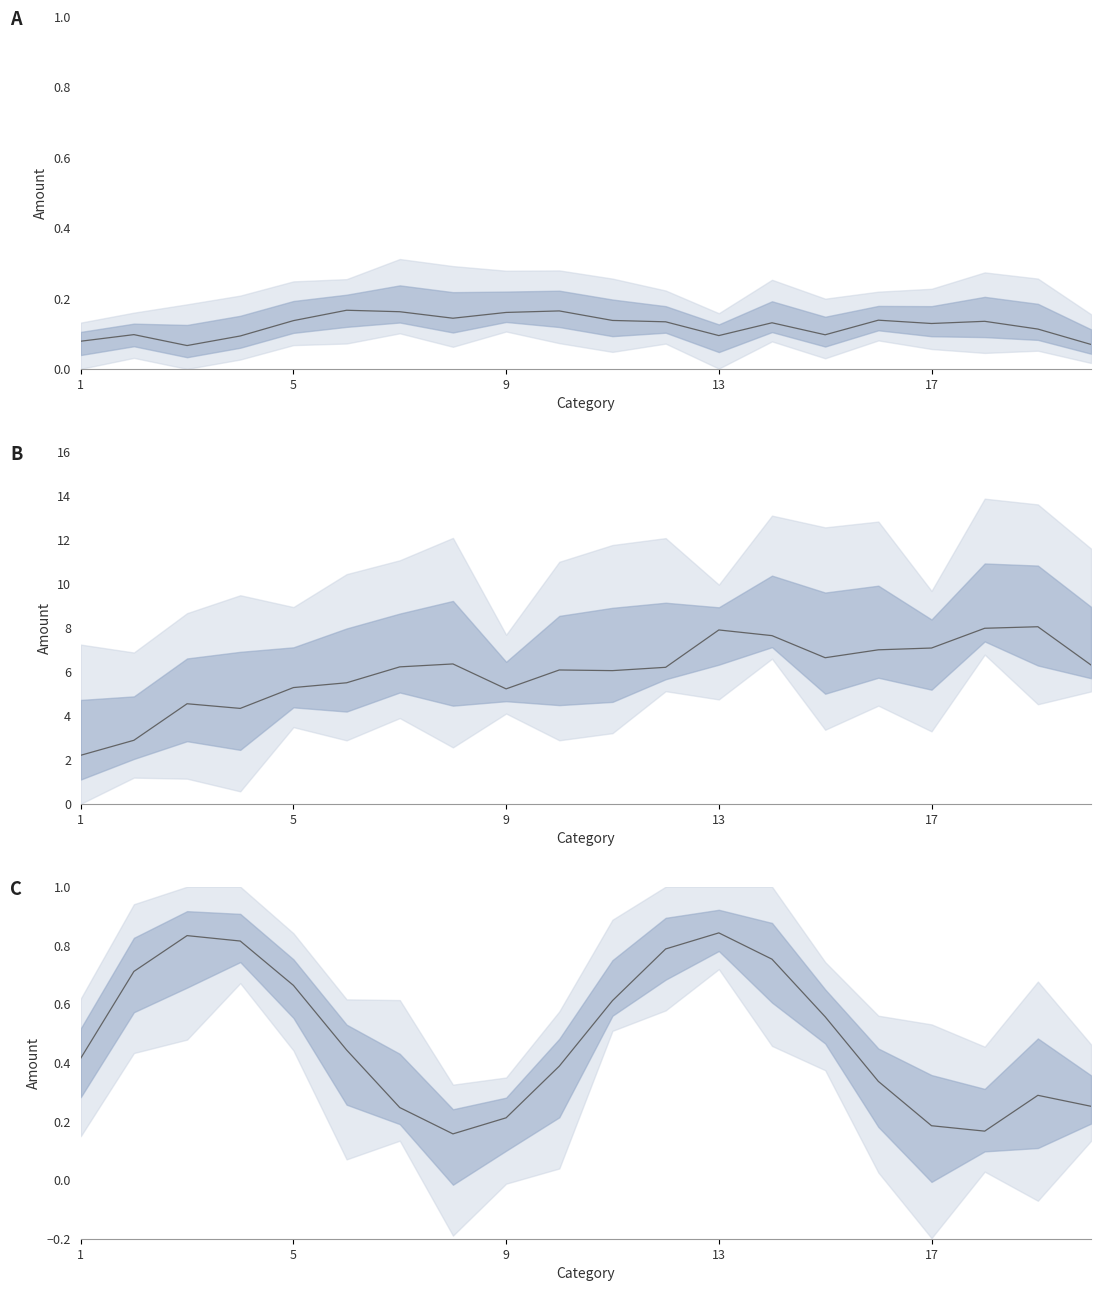

At how many categories does at least one series exceed 4?

18